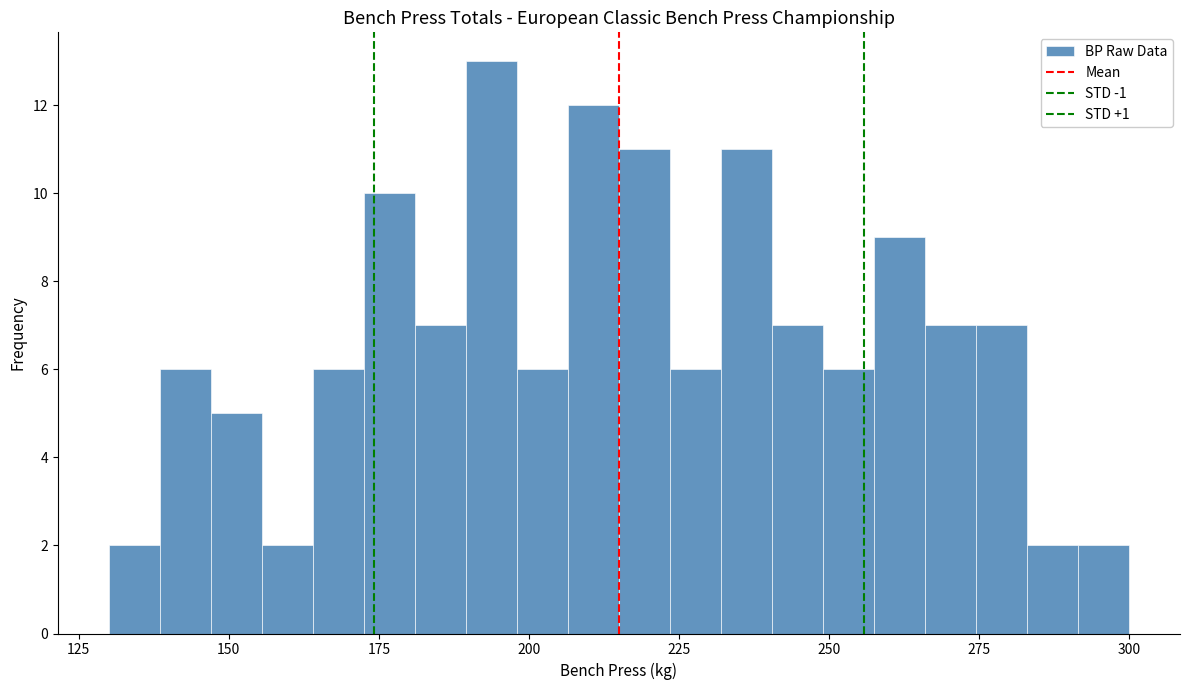

Around what value on the x-axis is the tallest bar? Give the approximate position of its centre, as read against the axis.

195